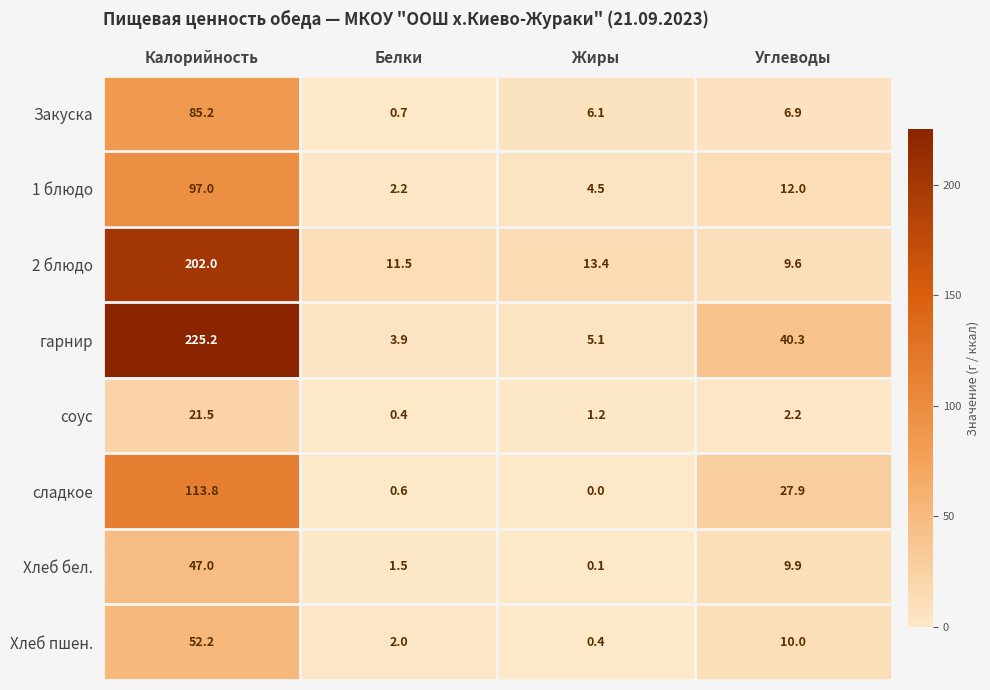

Which series changed the most between Белки and Жиры?

Закуска